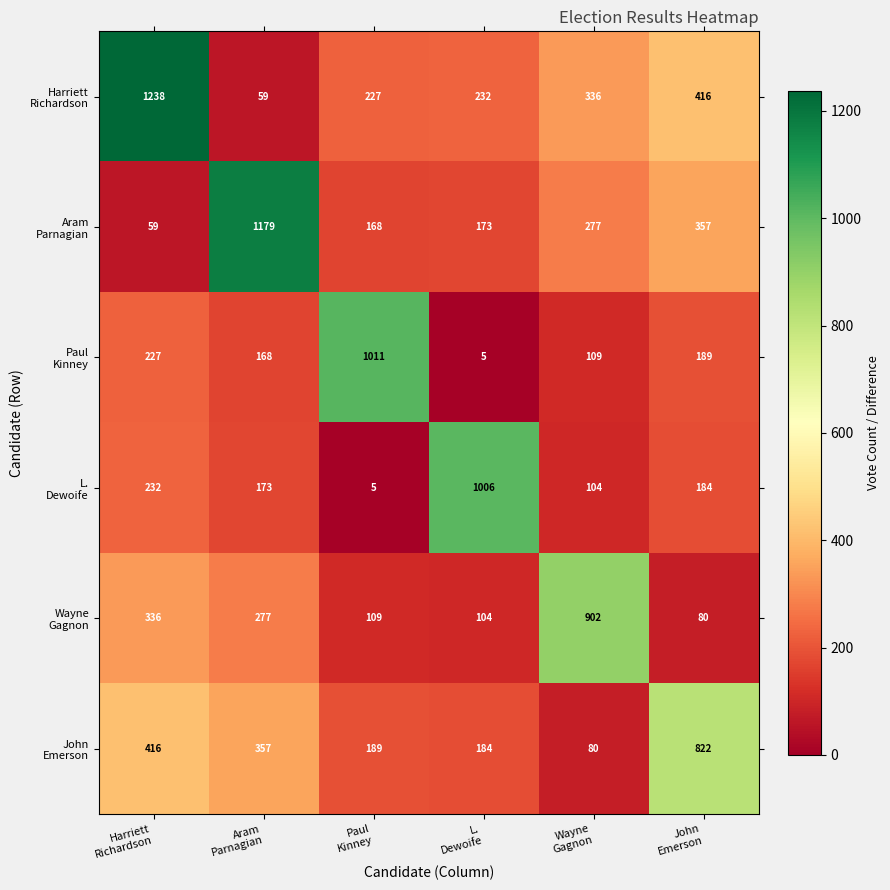

List the series in order of their peak value, highest first.

Harriett Richardson, Aram Parnagian, Paul Kinney, L. Dewoife, Wayne Gagnon, John Emerson